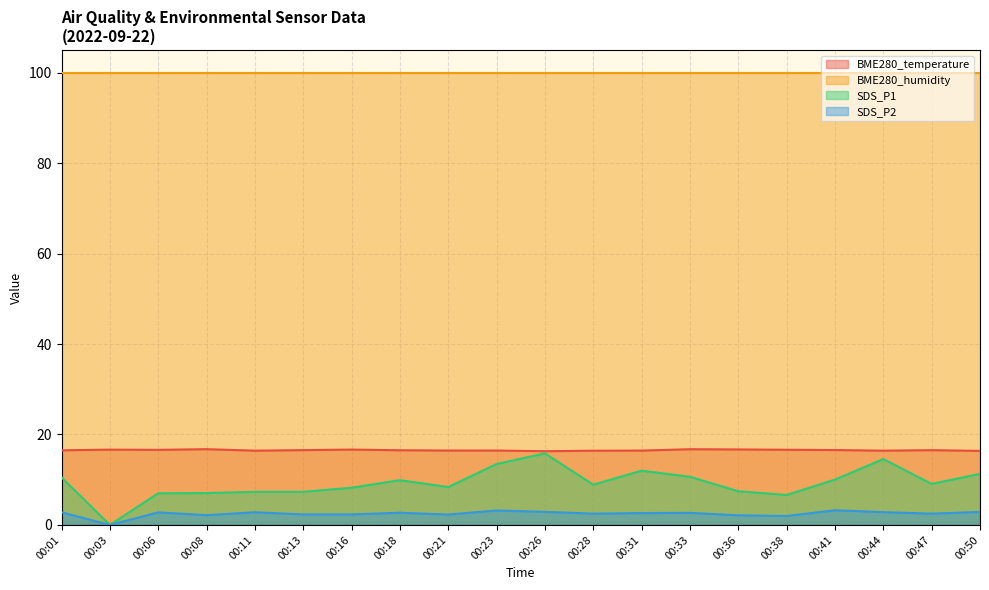

What is the value of the SDS_P1 point at the 11th from the left?

15.8